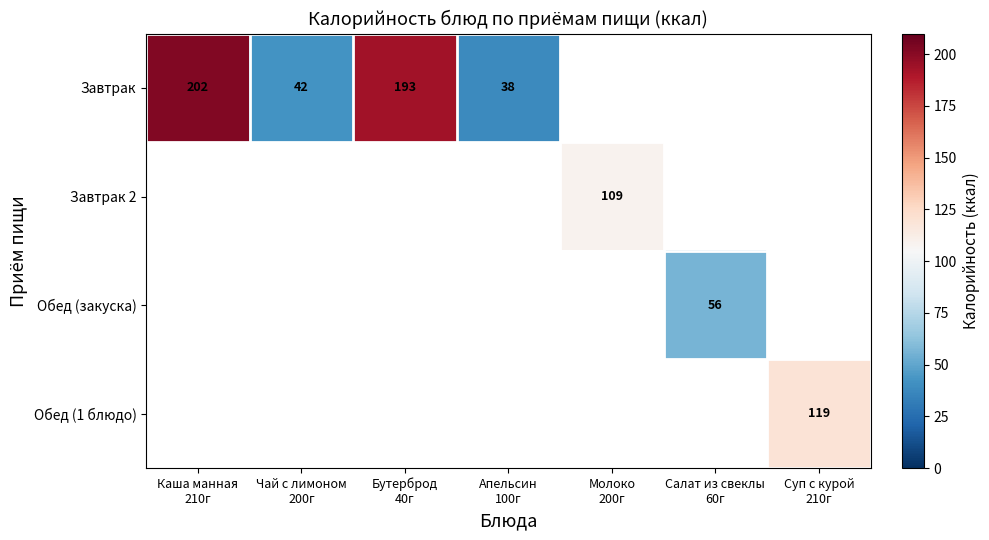

What is the minimum value shown in the chart?

38.0